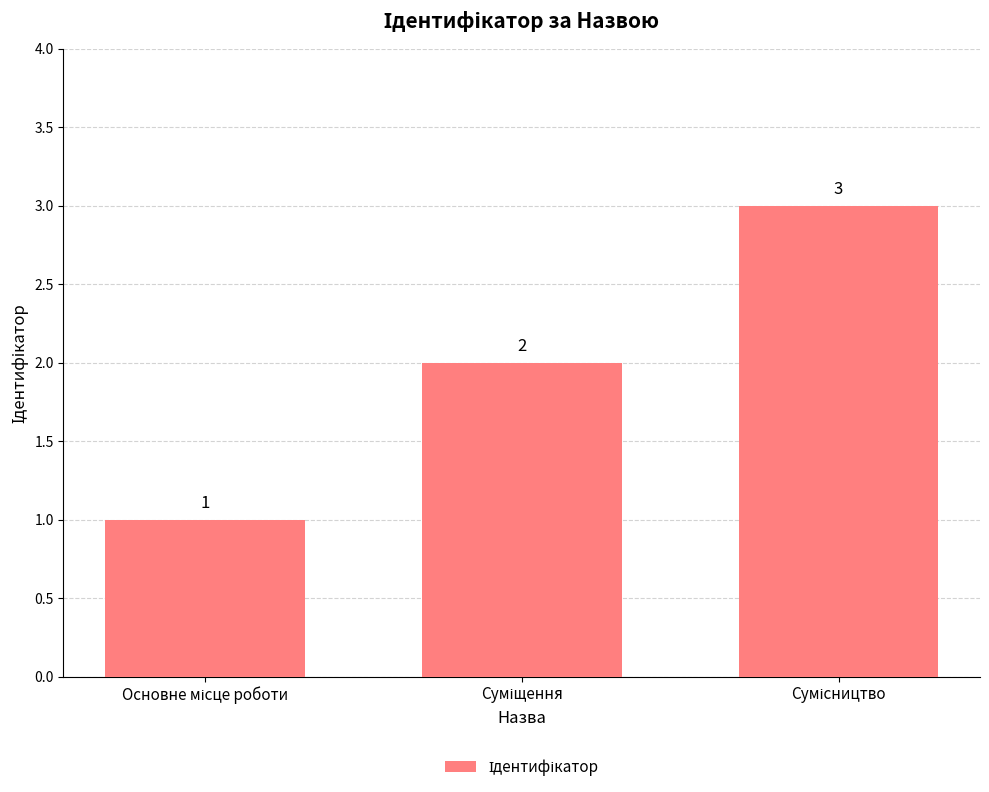

How many data points does each series have?

3